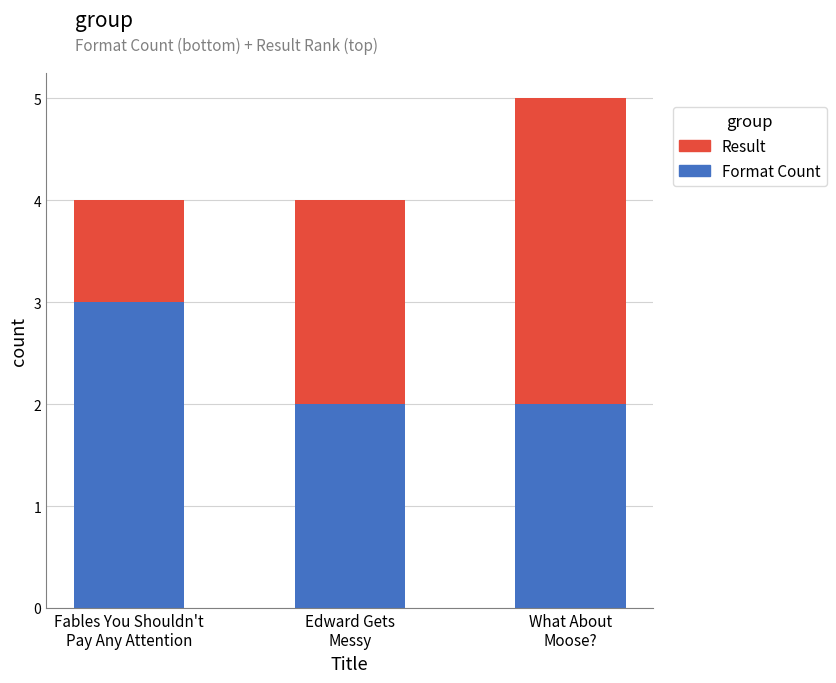

Reading left to right, what are the values for Format Count?

3	2	2